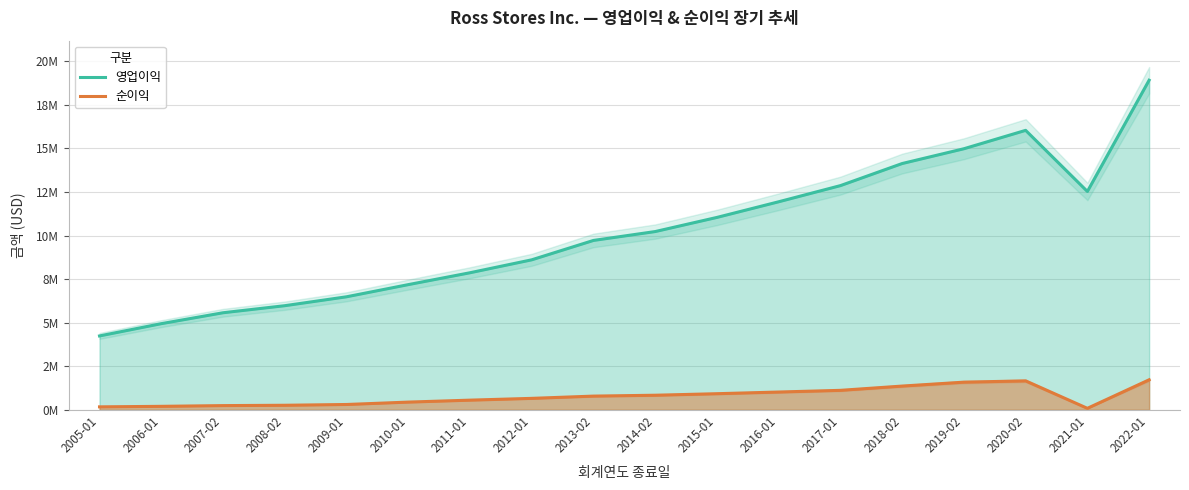

At which category does 영업이익 reach its first local valley?

2021-01